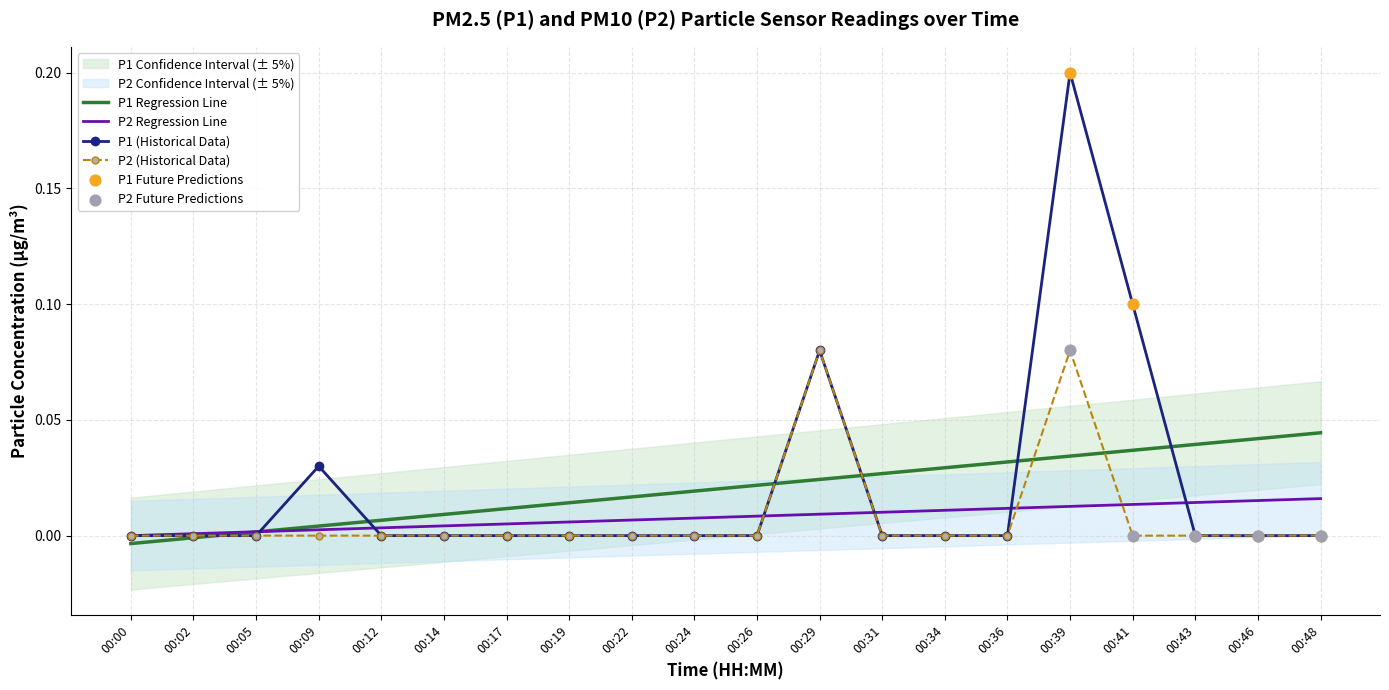

The P2 (Historical Data) series shows 0.0 at 00:22. True or false?

True